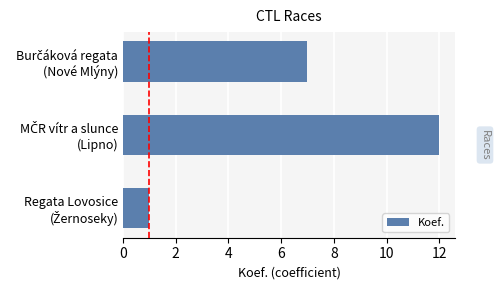

Count the number of data series in this chart.

1